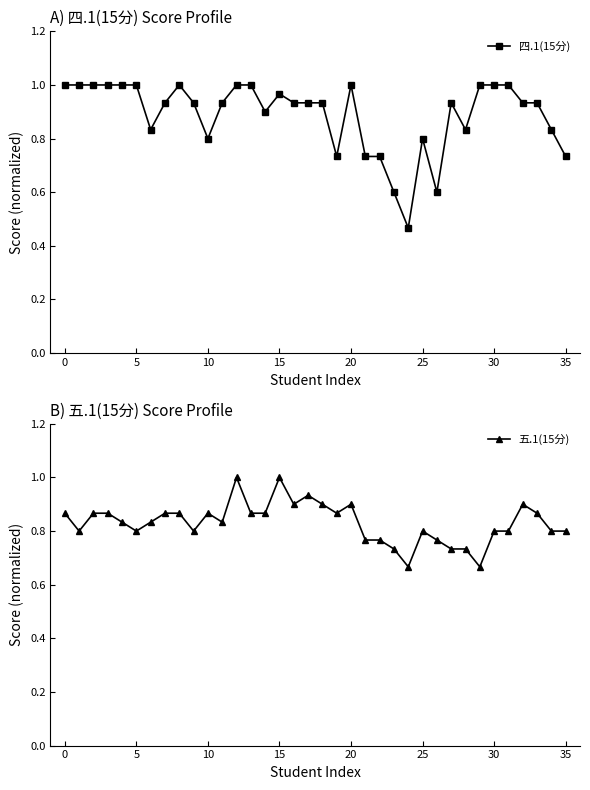

True or false: 四.1(15分) has more than 2 interior local peaks.

True